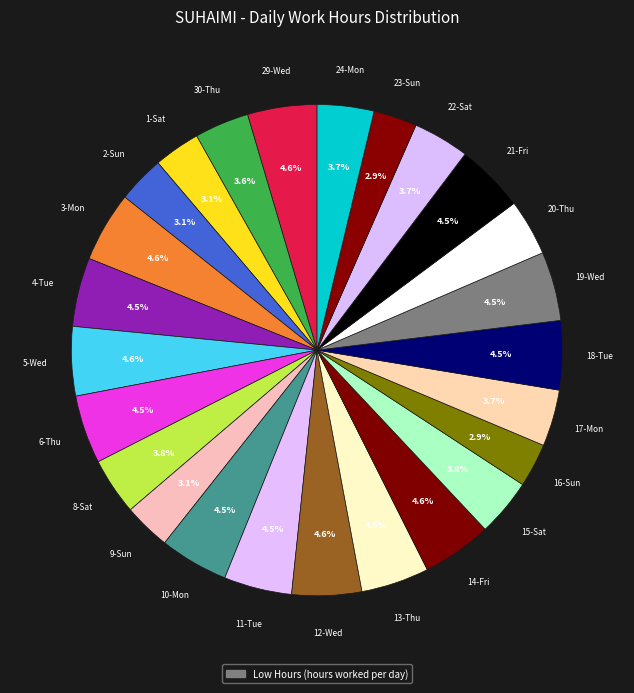

Does any single category account for the majority?

No